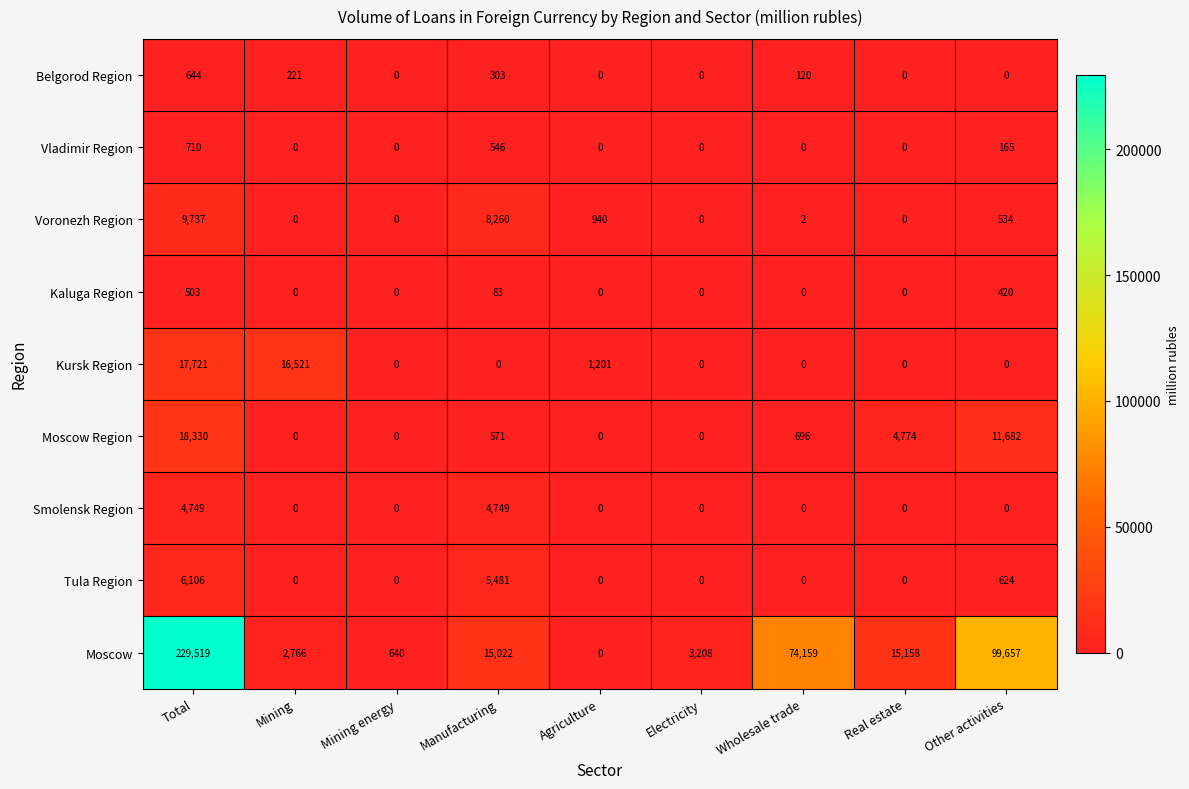

At how many categories does at least one series exceed 41276?

3